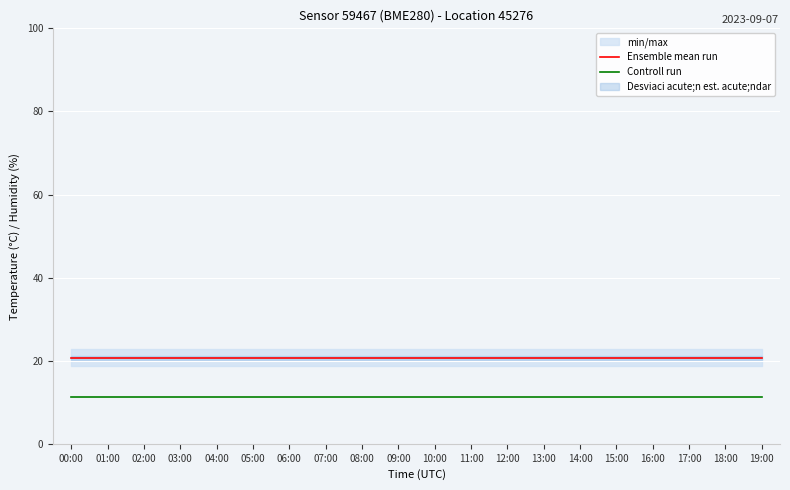

What is the smallest value displayed?

11.4